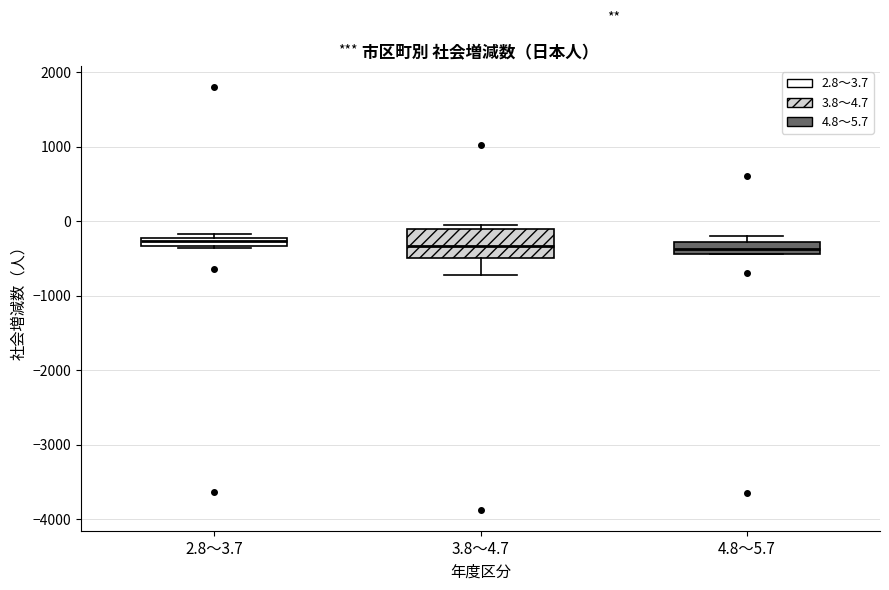

Comparing the boxes themselves (not the whiskers), which one is the tallest?

3.8～4.7